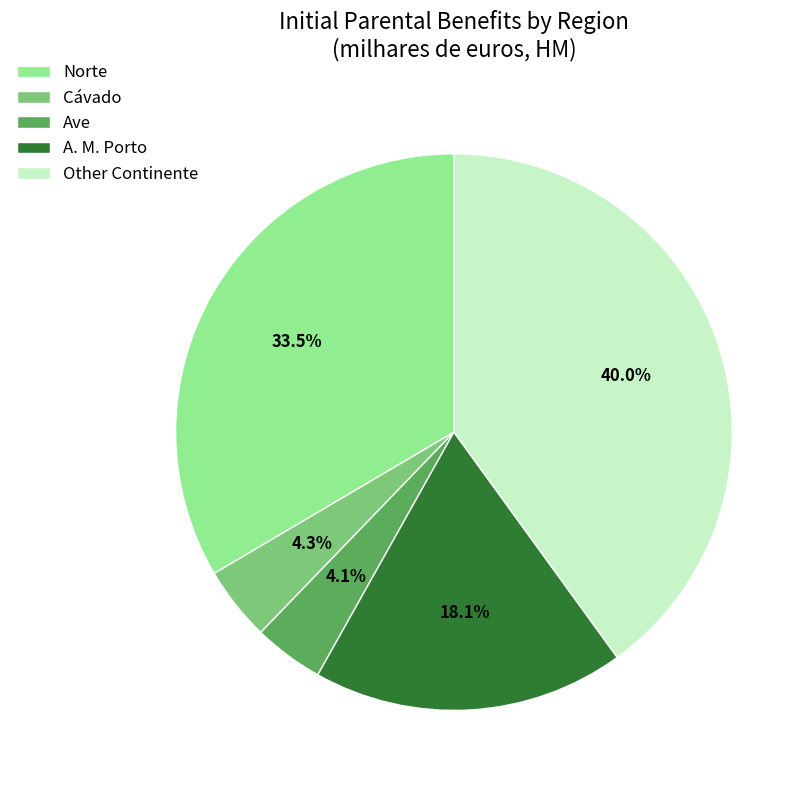

Do Norte and Other Continente together represent more than half of the pie?

Yes